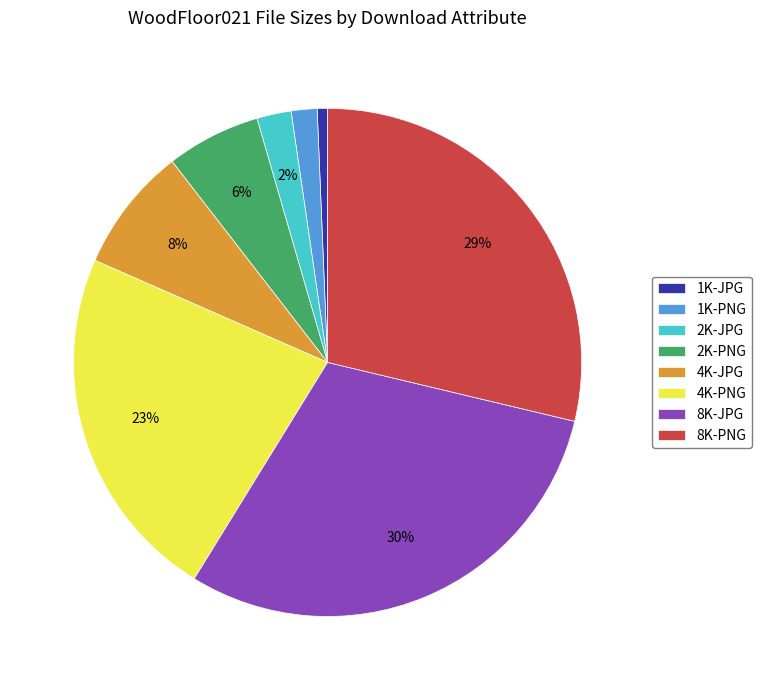

The 2K-JPG slice represents 2% of the pie. True or false?

True